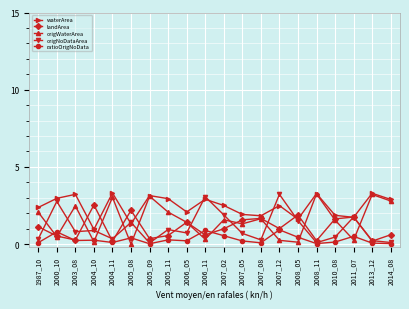

At which category does waterArea reach its first local valley?

2004_10